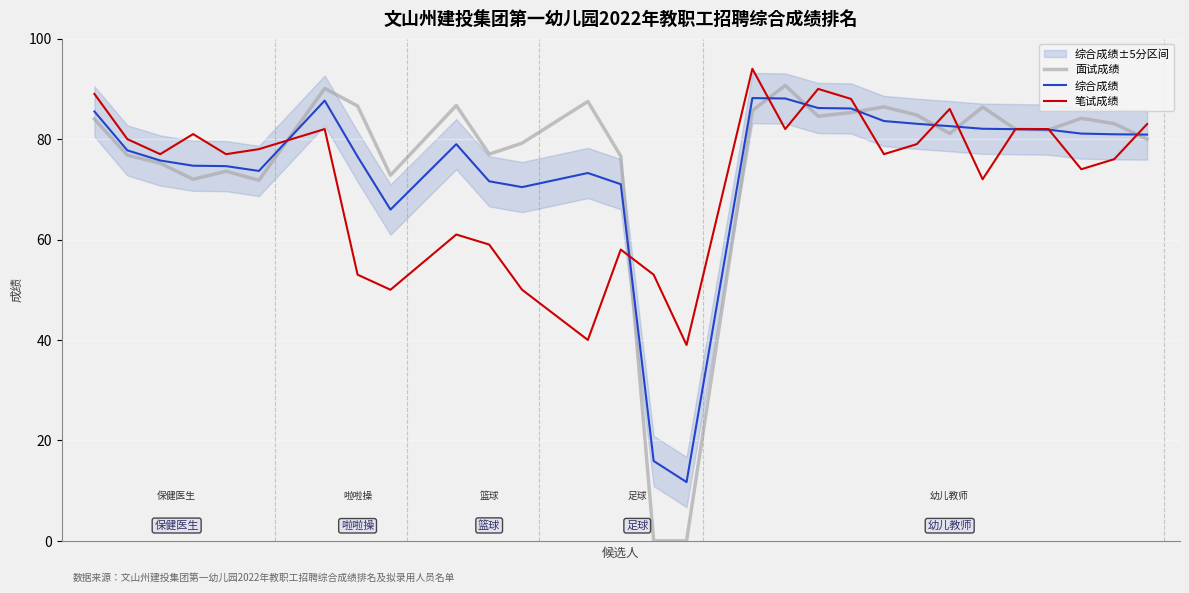

Which series has the largest total across all categories?

面试成绩